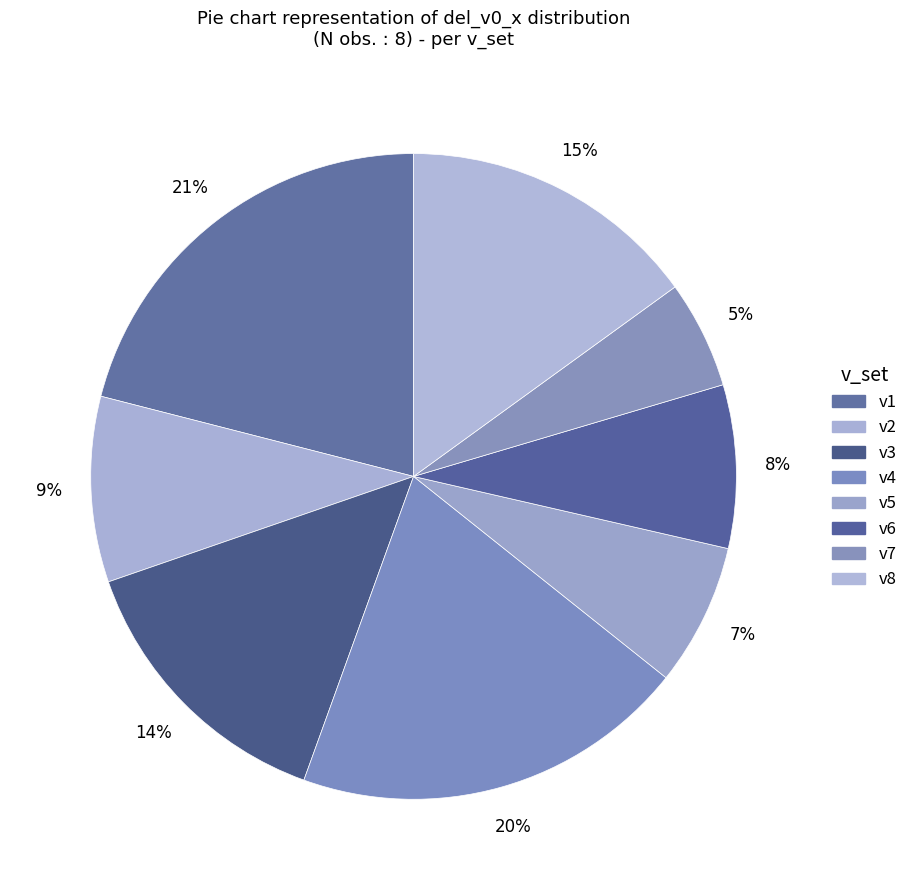

Rank the categories by value from lowest to highest.

v7, v5, v6, v2, v3, v8, v4, v1